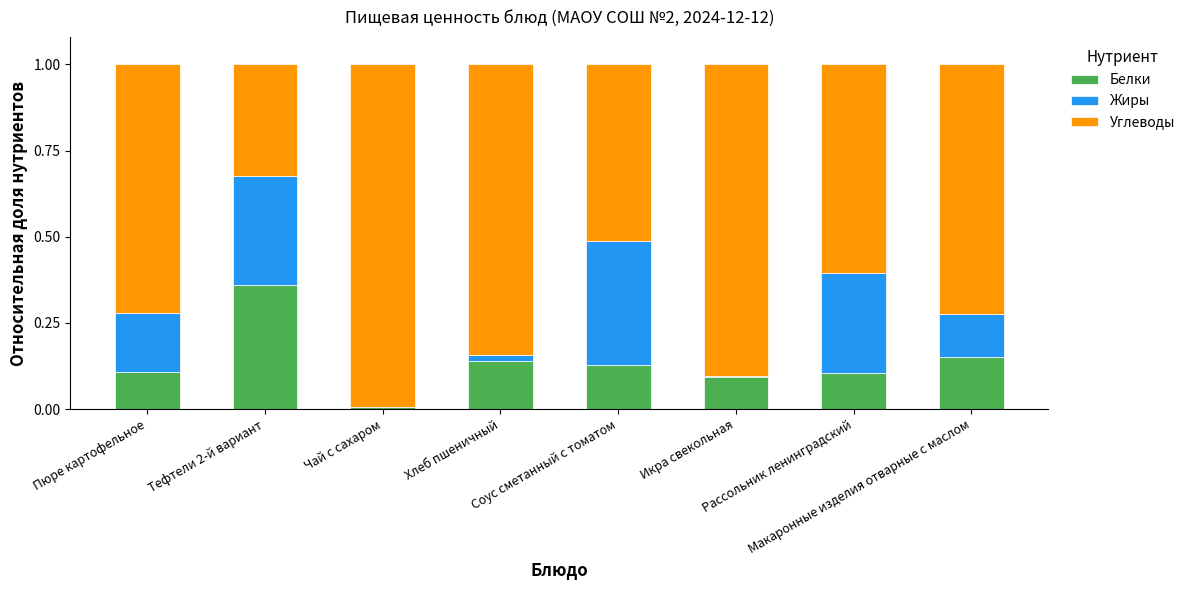

Does the chart contain stacked bars?

Yes